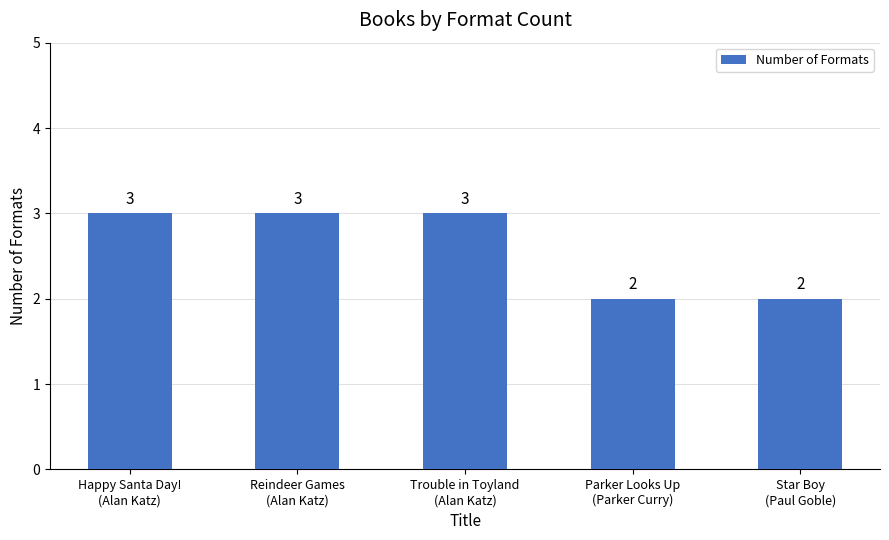

Reading left to right, transcribe all the data shown in this chart.

3	3	3	2	2